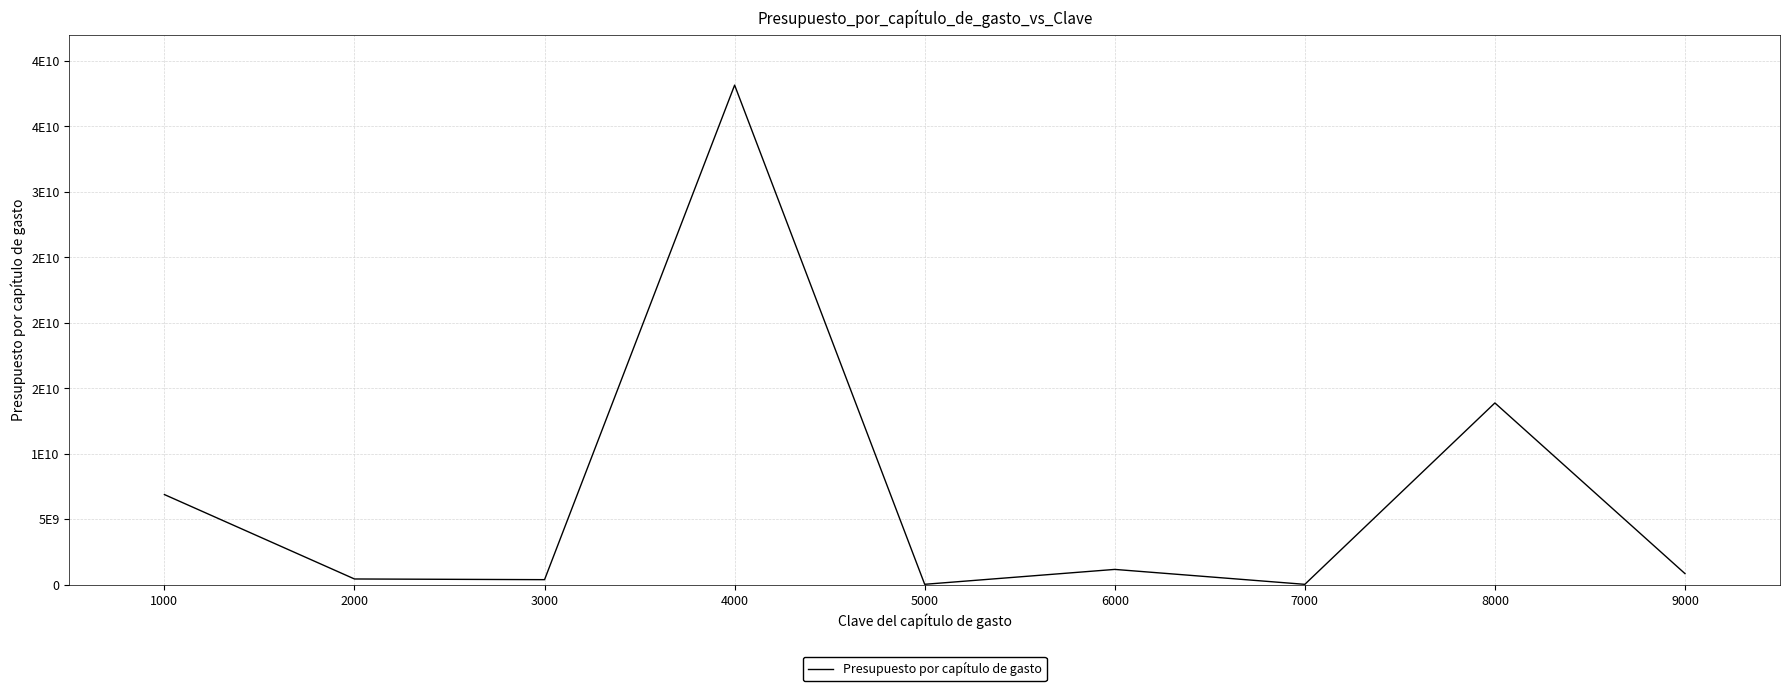

Does the chart have visible grid lines?

Yes